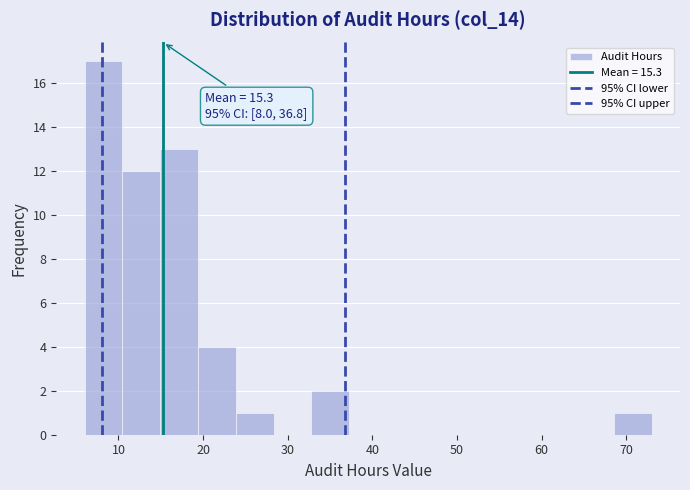

Over which range of the x-axis is the bar tallest?

6 to 10